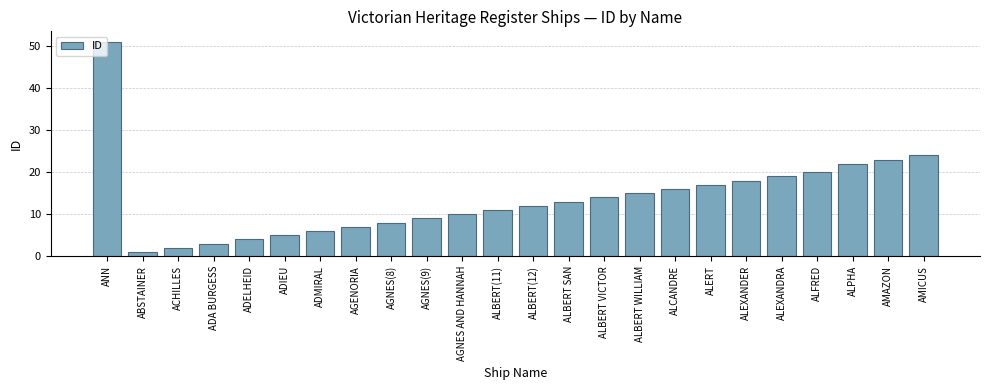

The chart shows a value of 18 at ALEXANDER. True or false?

True